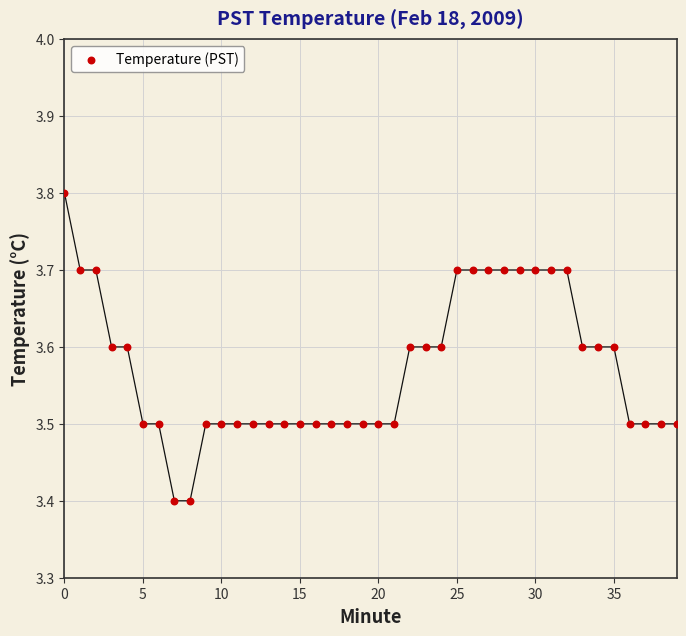

What is the range of Y values (max minus min)?

0.4